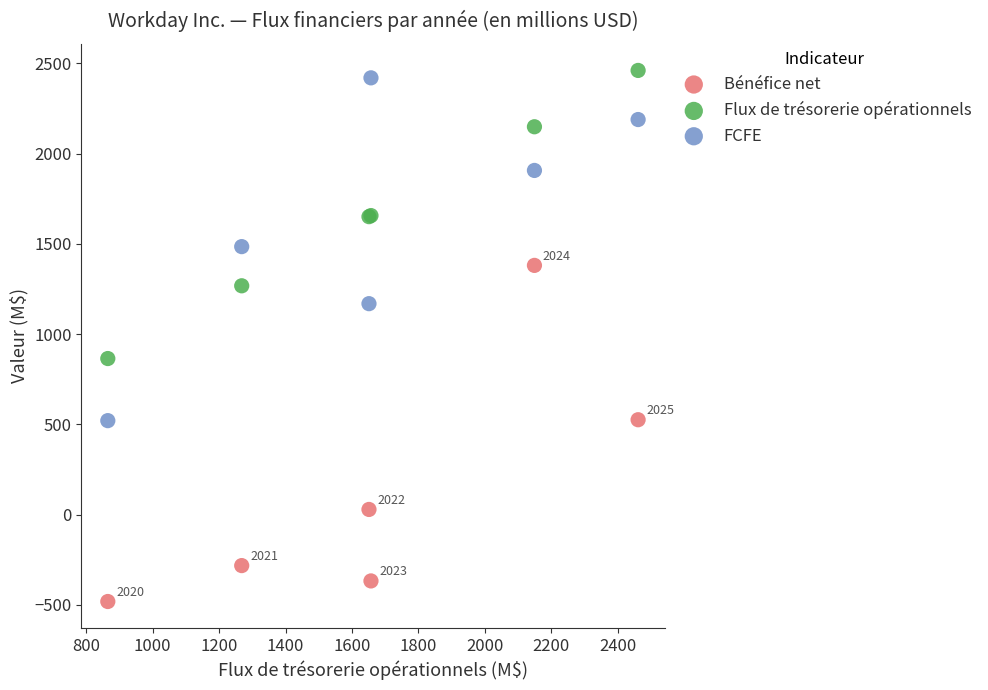

Which series reaches the minimum Y coordinate?

Bénéfice net